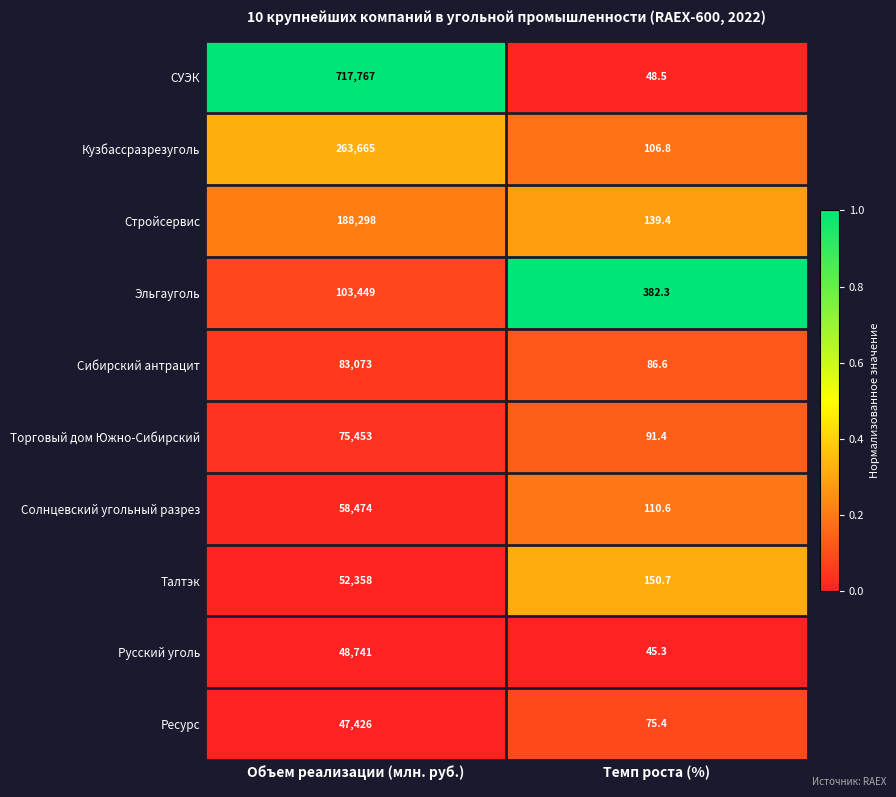

What is the average value of the Солнцевский угольный разрез series?

29292.3